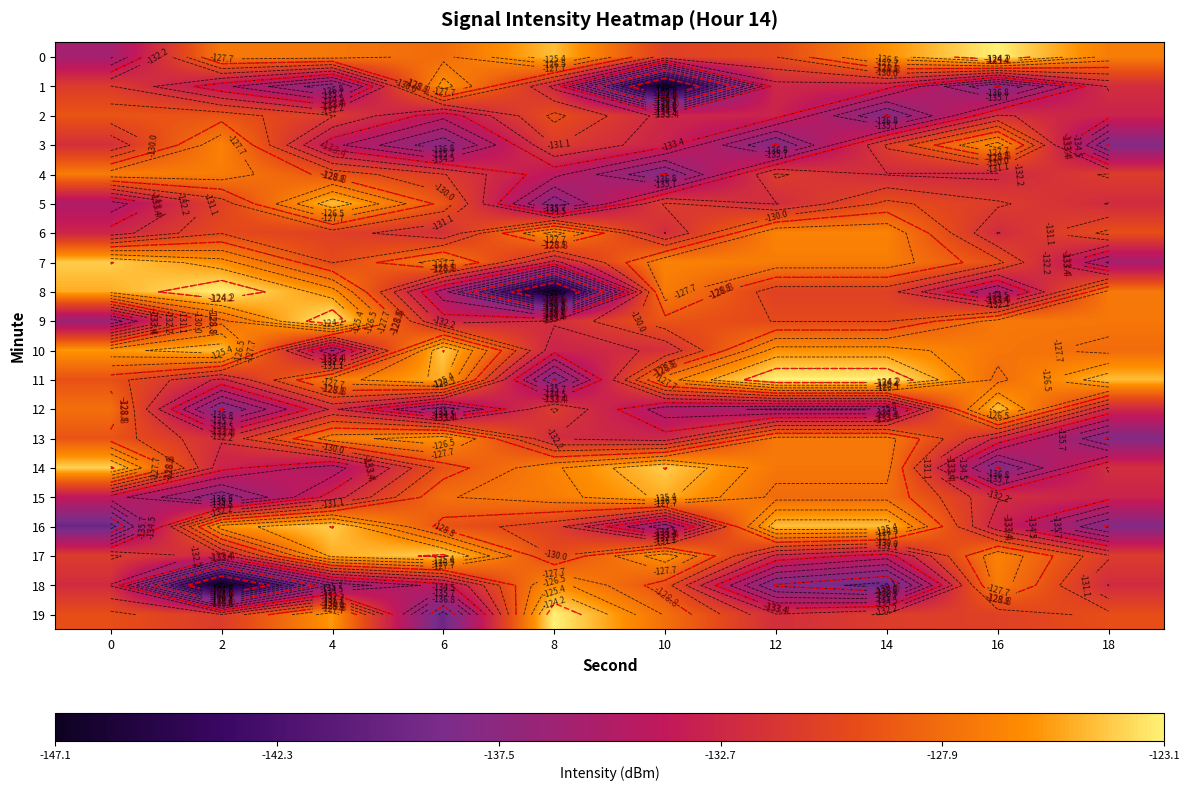

Between 4 and 18, which series saw the biggest shift?

16